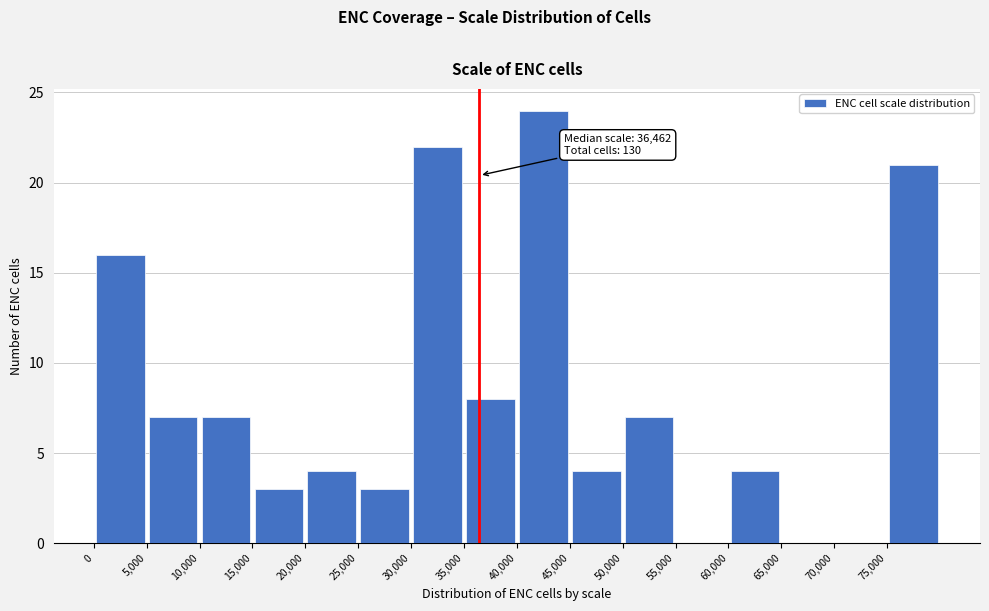

Which range on the x-axis has the tallest bar?

40000 to 45000